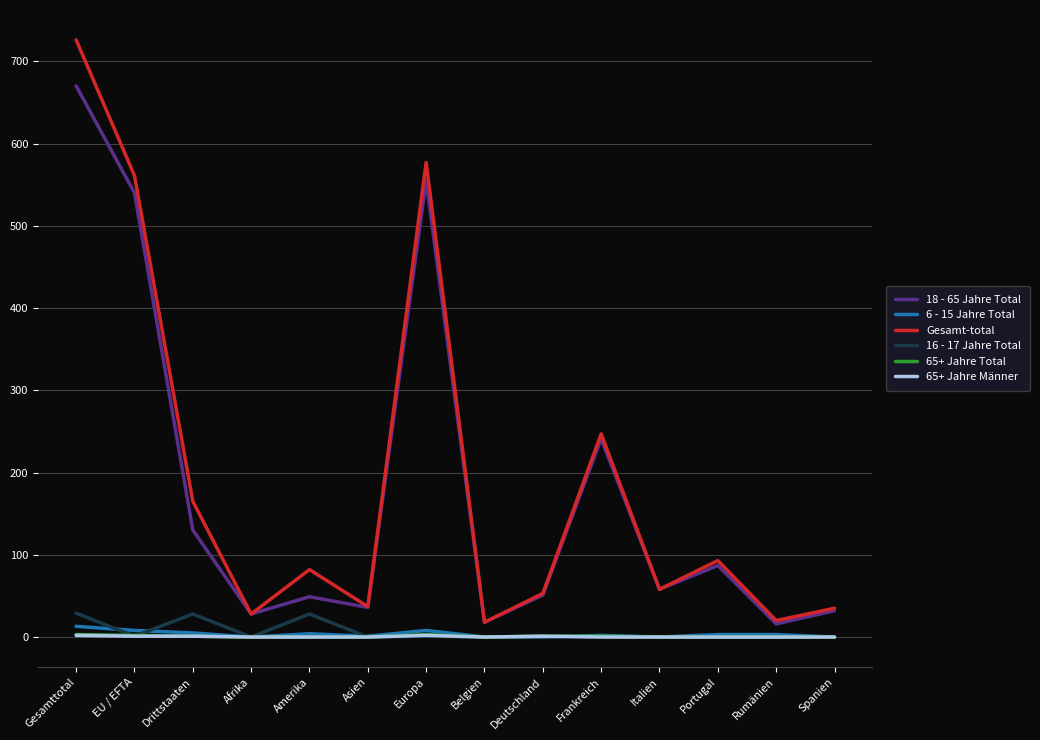

What is the difference between the highest and lowest values at Italien?

58